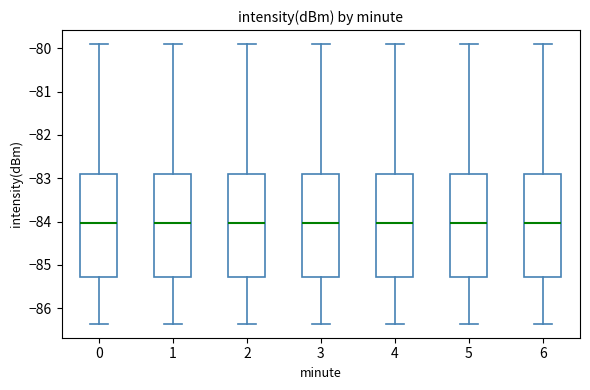

Where does the upper whisker of the box at x = 0 end on the y-axis? The values are not printed on the chart, so give them approximately, as read against the axis.

-79.9